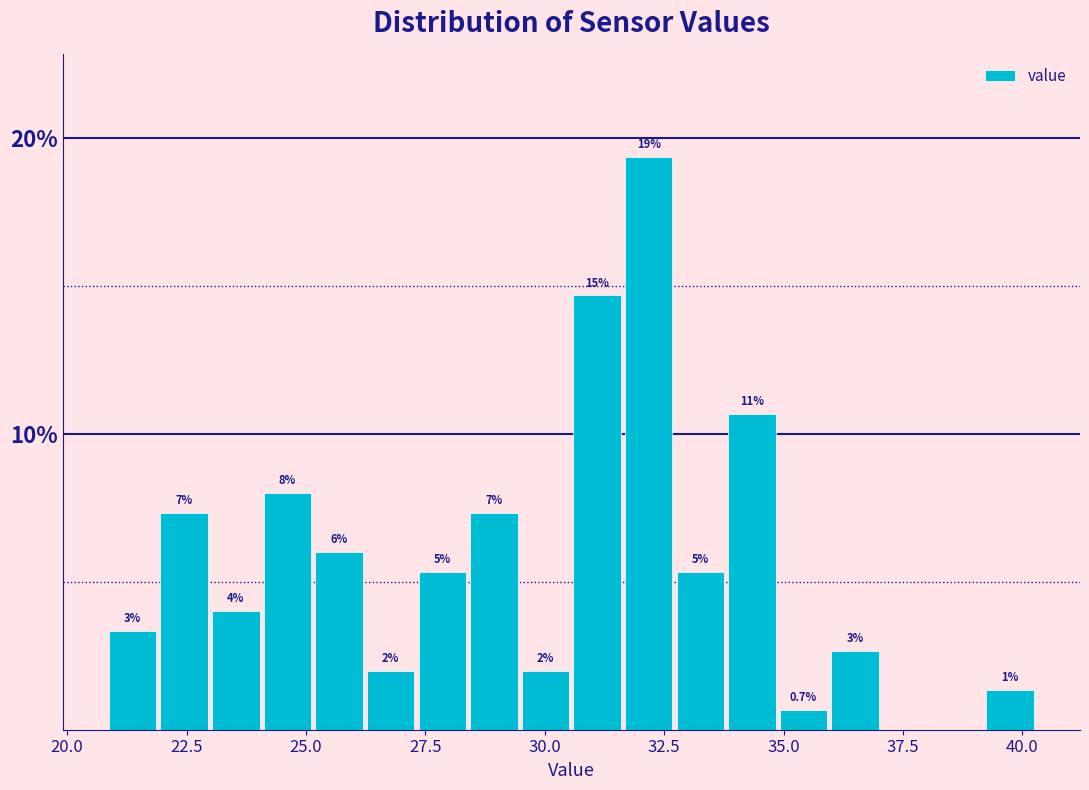

Around what value on the x-axis is the tallest bar? Give the approximate position of its centre, as read against the axis.

32.0